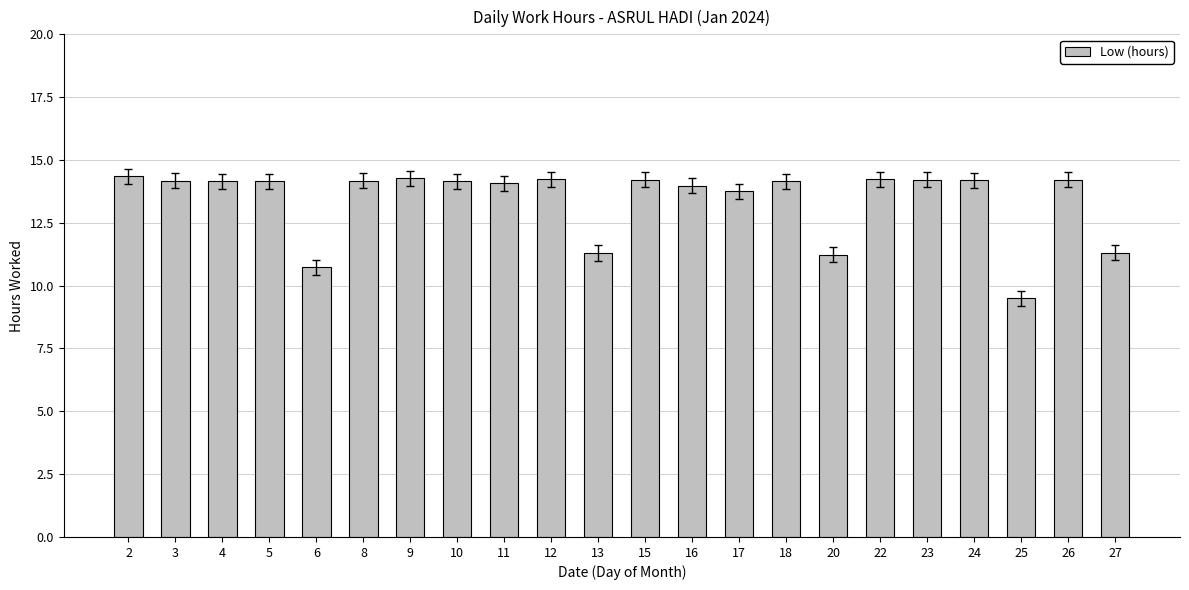

What is the approximate value at 2?

14.4